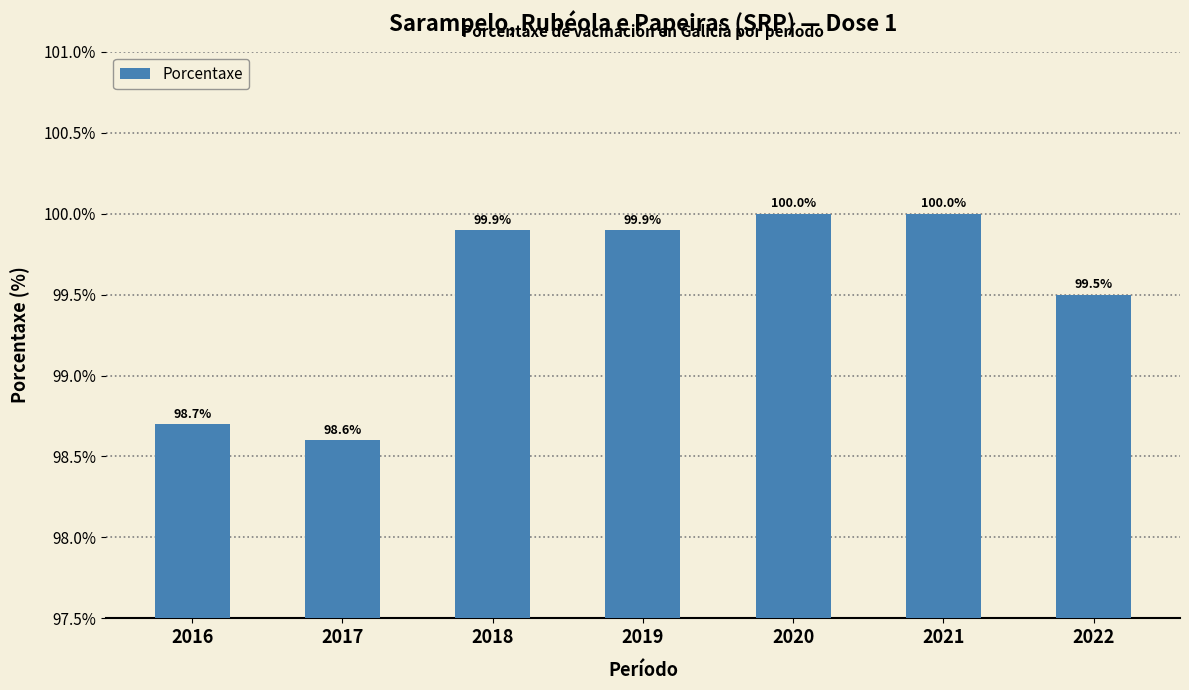

True or false: the data shows 47.5 at 2016.

False